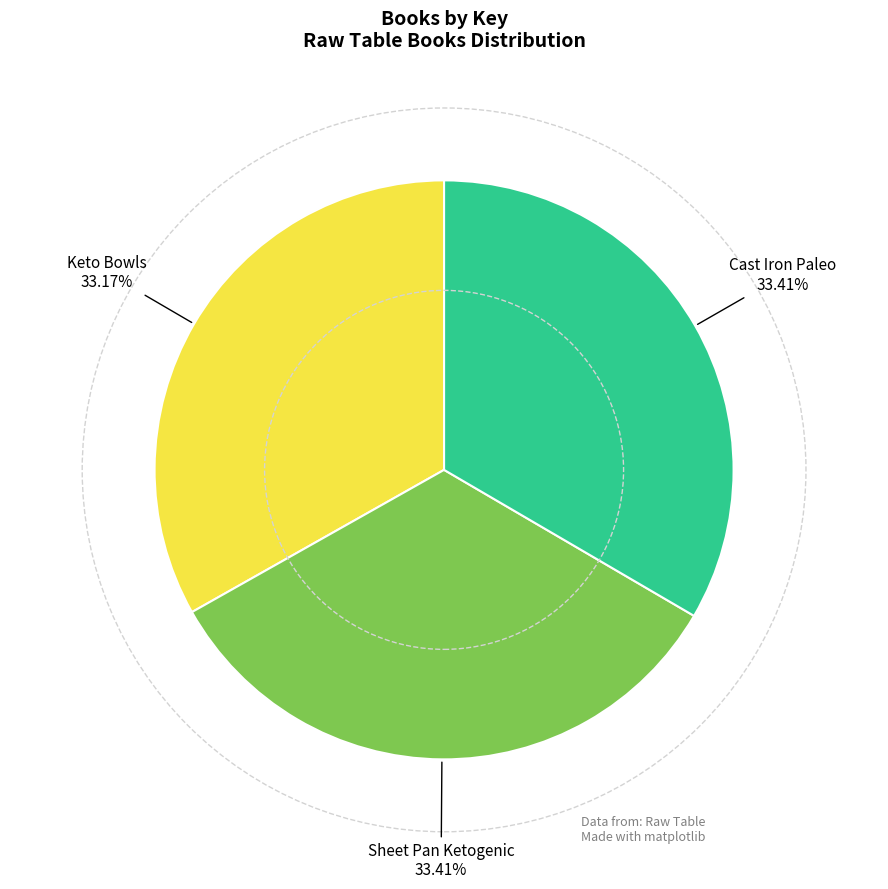

What is the ratio of the value at Keto Bowls to the value at Cast Iron Paleo?

1.0